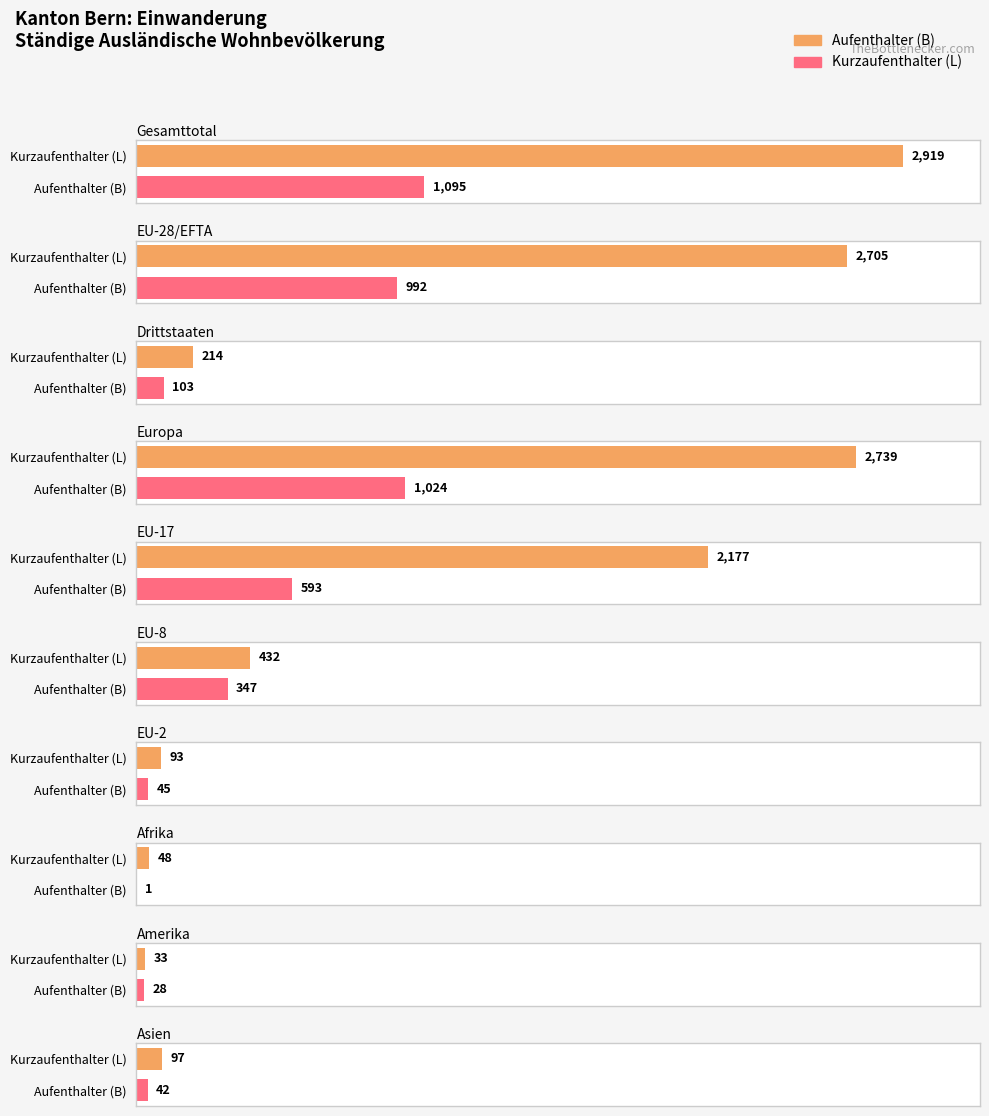

True or false: Total_B has a value of 347 at Drittstaaten.

False